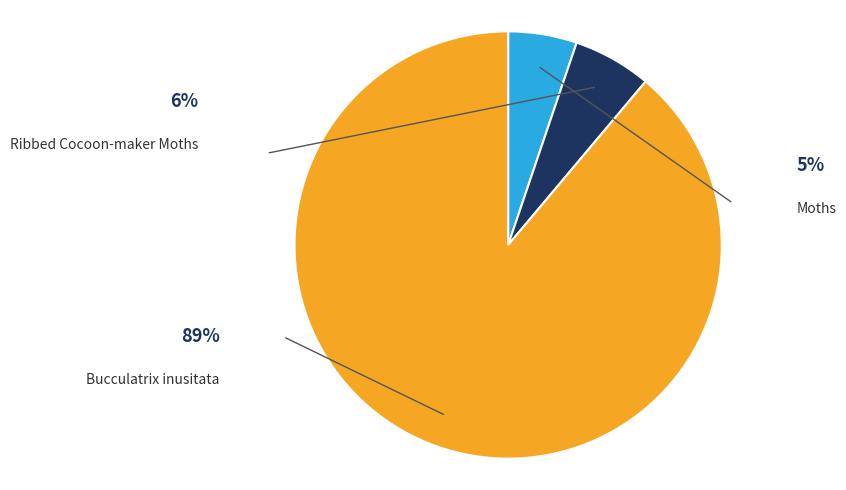

Does any single category account for the majority?

Yes